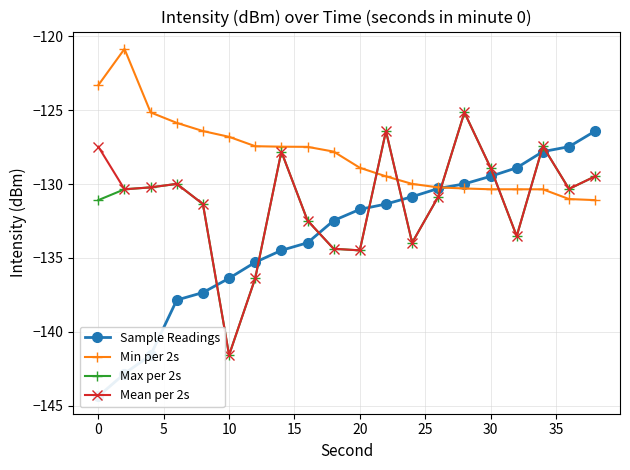

True or false: Mean per 2s has more than 0 points higher than both neighbors.

True